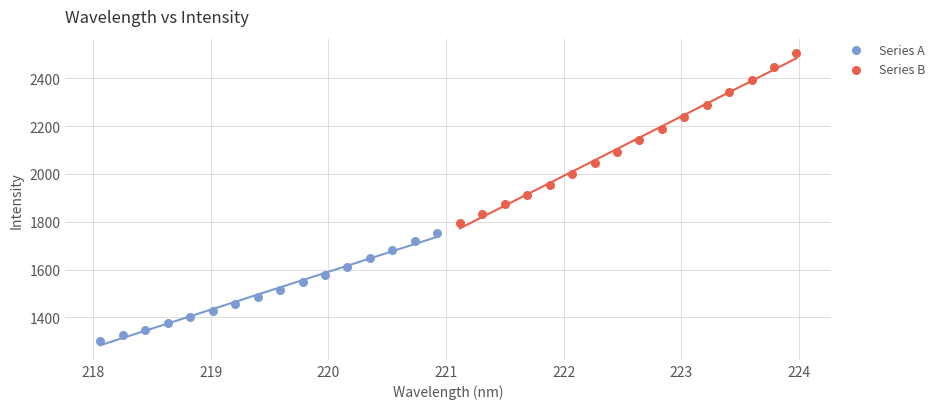

Which series reaches the maximum Y coordinate?

Series B